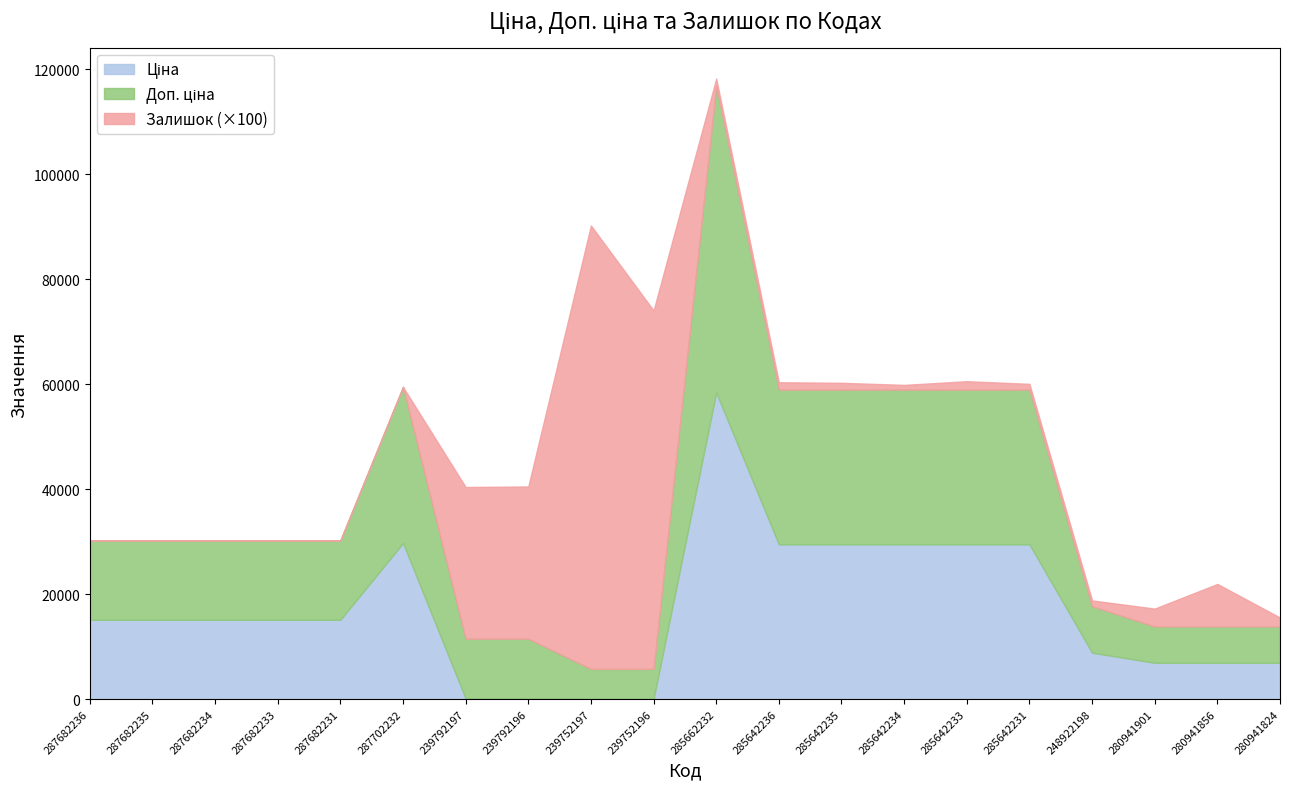

What is the total value across all series at 287702232?

59494.5